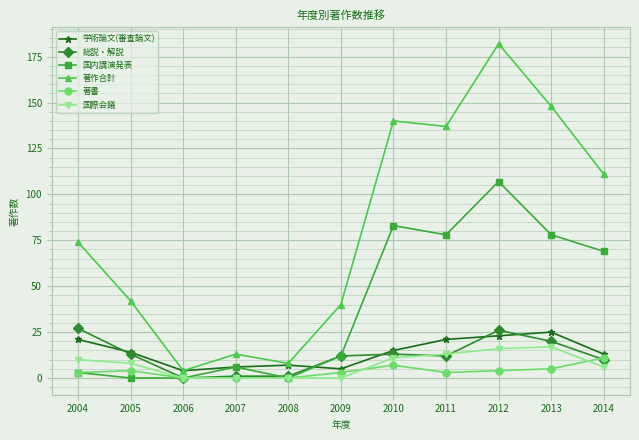

At how many categories does at least one series exceed 105?

5